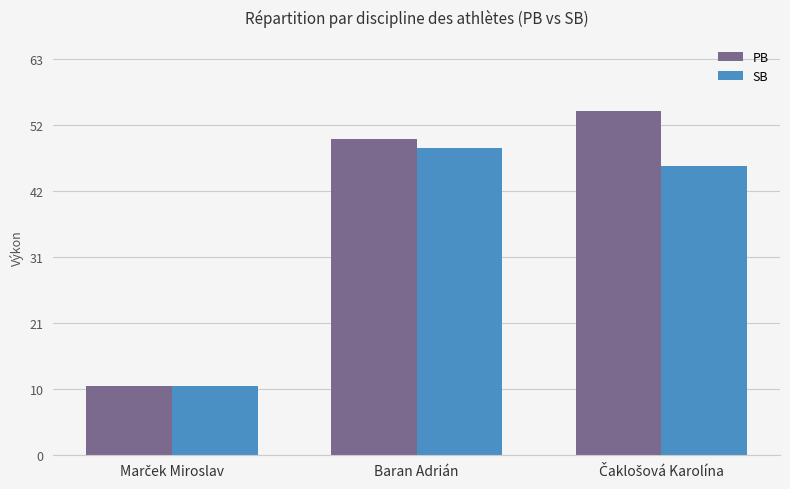

Rank the series by their average value, from lowest to highest.

SB, PB